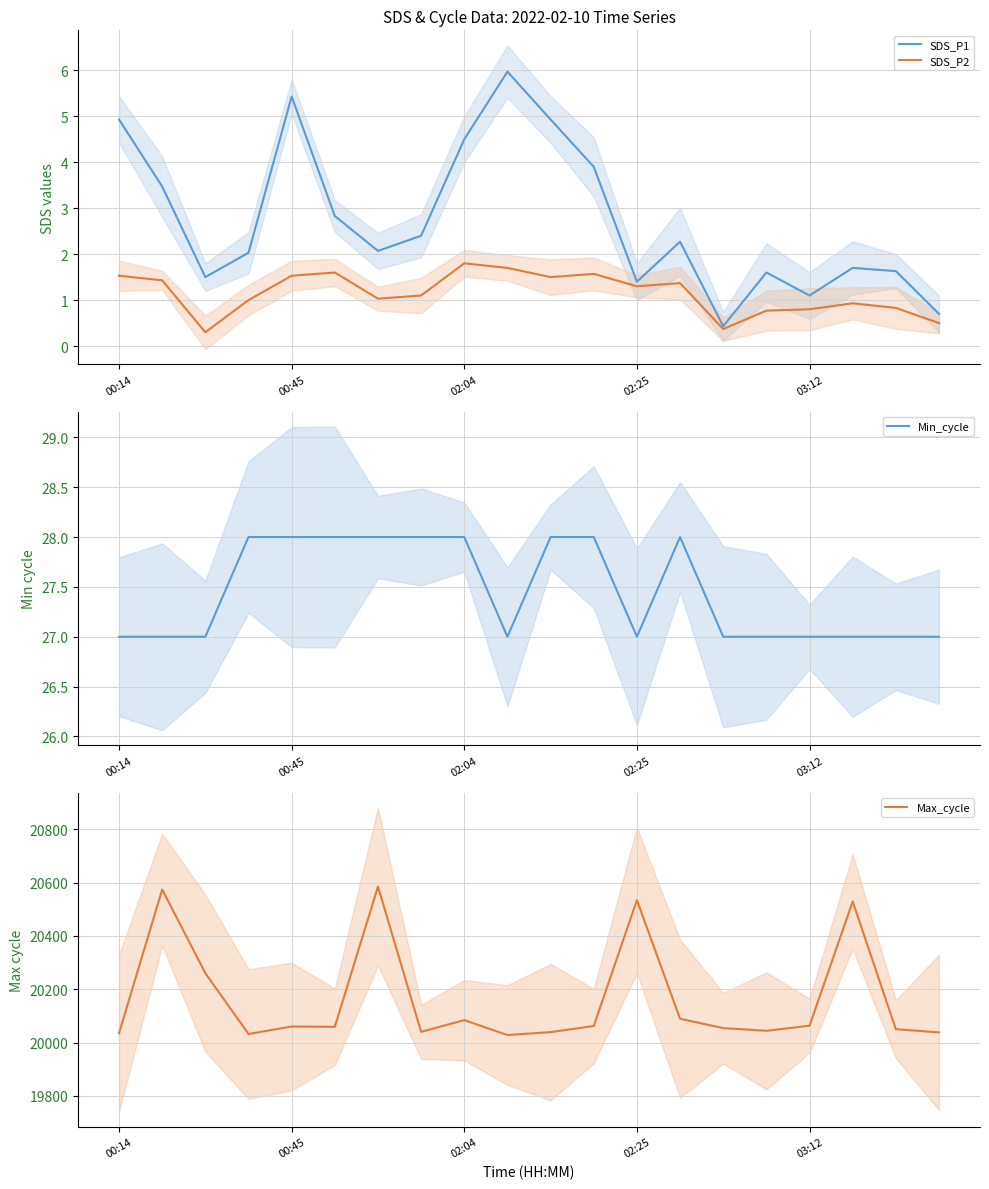

The value of SDS_P2 at 02:04 is 1.2. True or false?

False